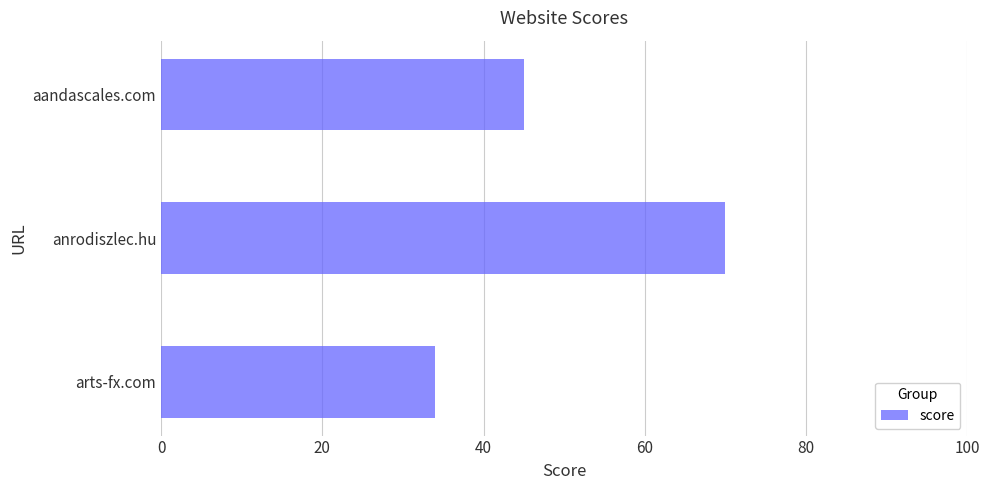

List the labels in order of value, smallest first.

arts-fx.com, aandascales.com, anrodiszlec.hu